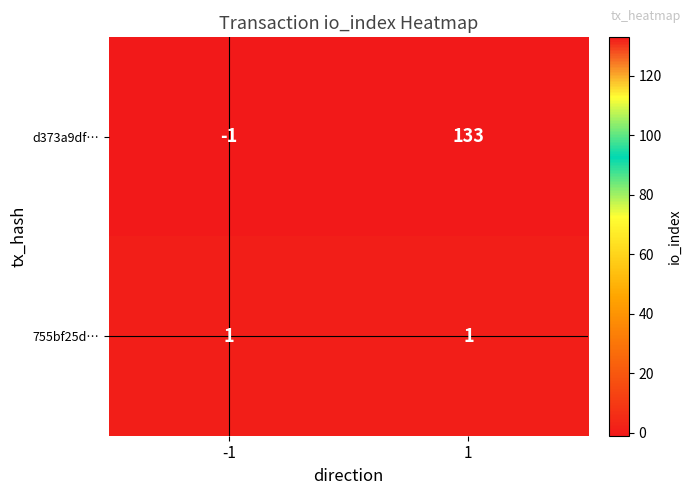

What is the greatest value displayed?

133